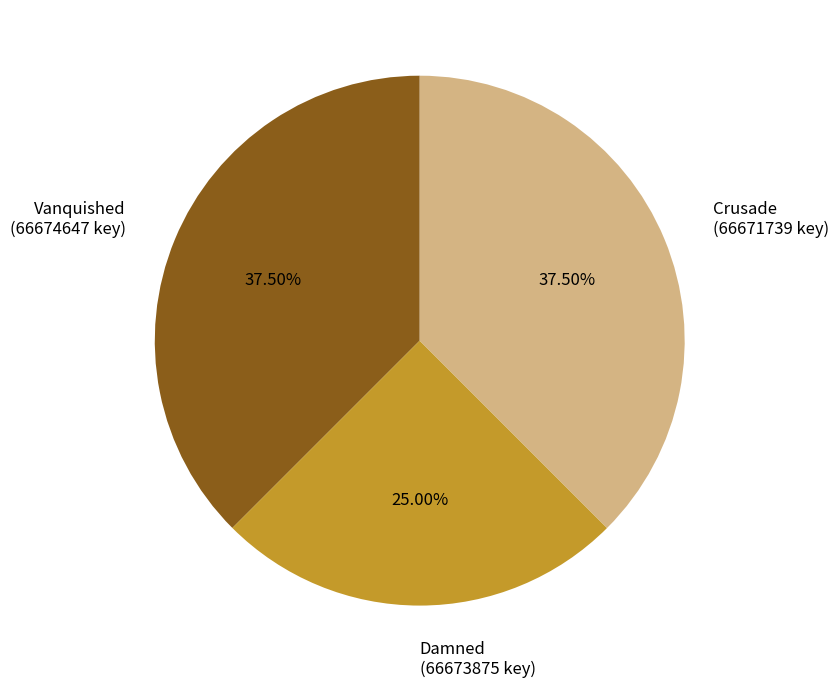

Does Vanquished represent more than half of the total?

No